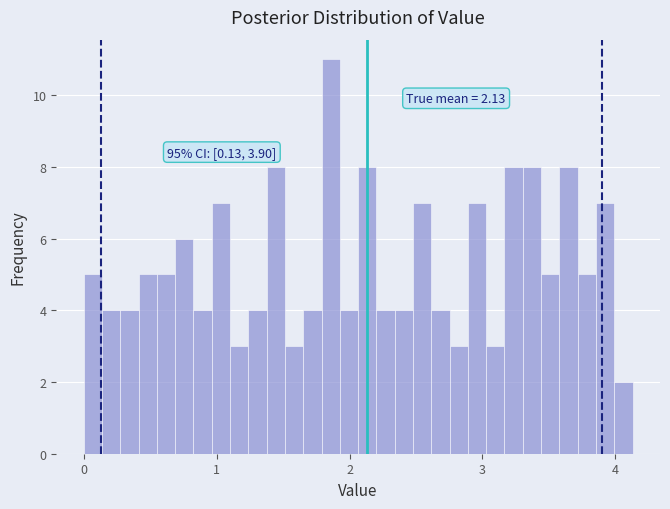

Around what value on the x-axis is the tallest bar? Give the approximate position of its centre, as read against the axis.

1.9